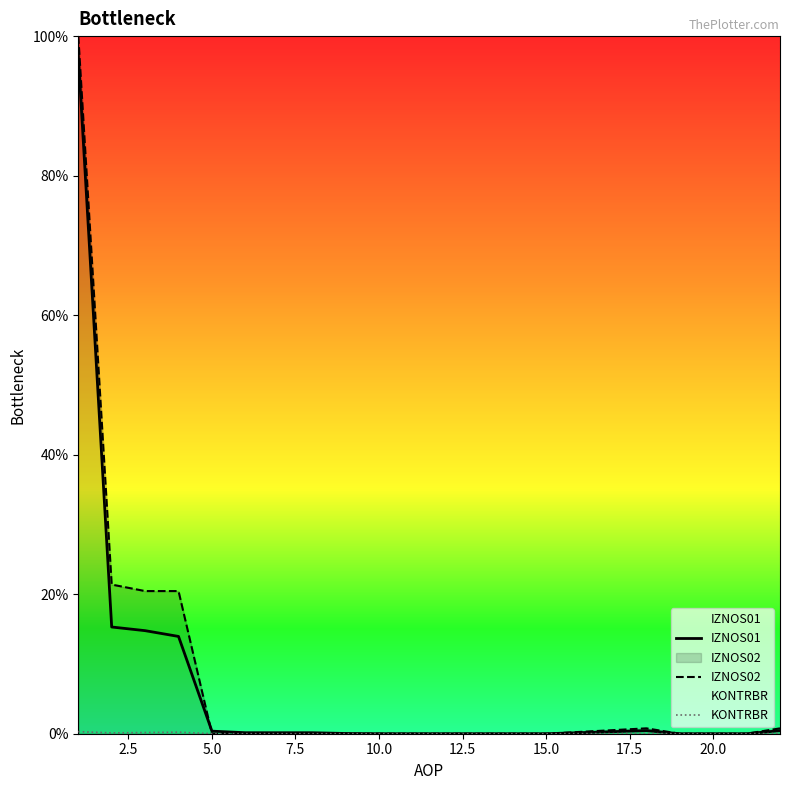

Which series ends up on top after the final intersection of KONTRBR and IZNOS02?

KONTRBR